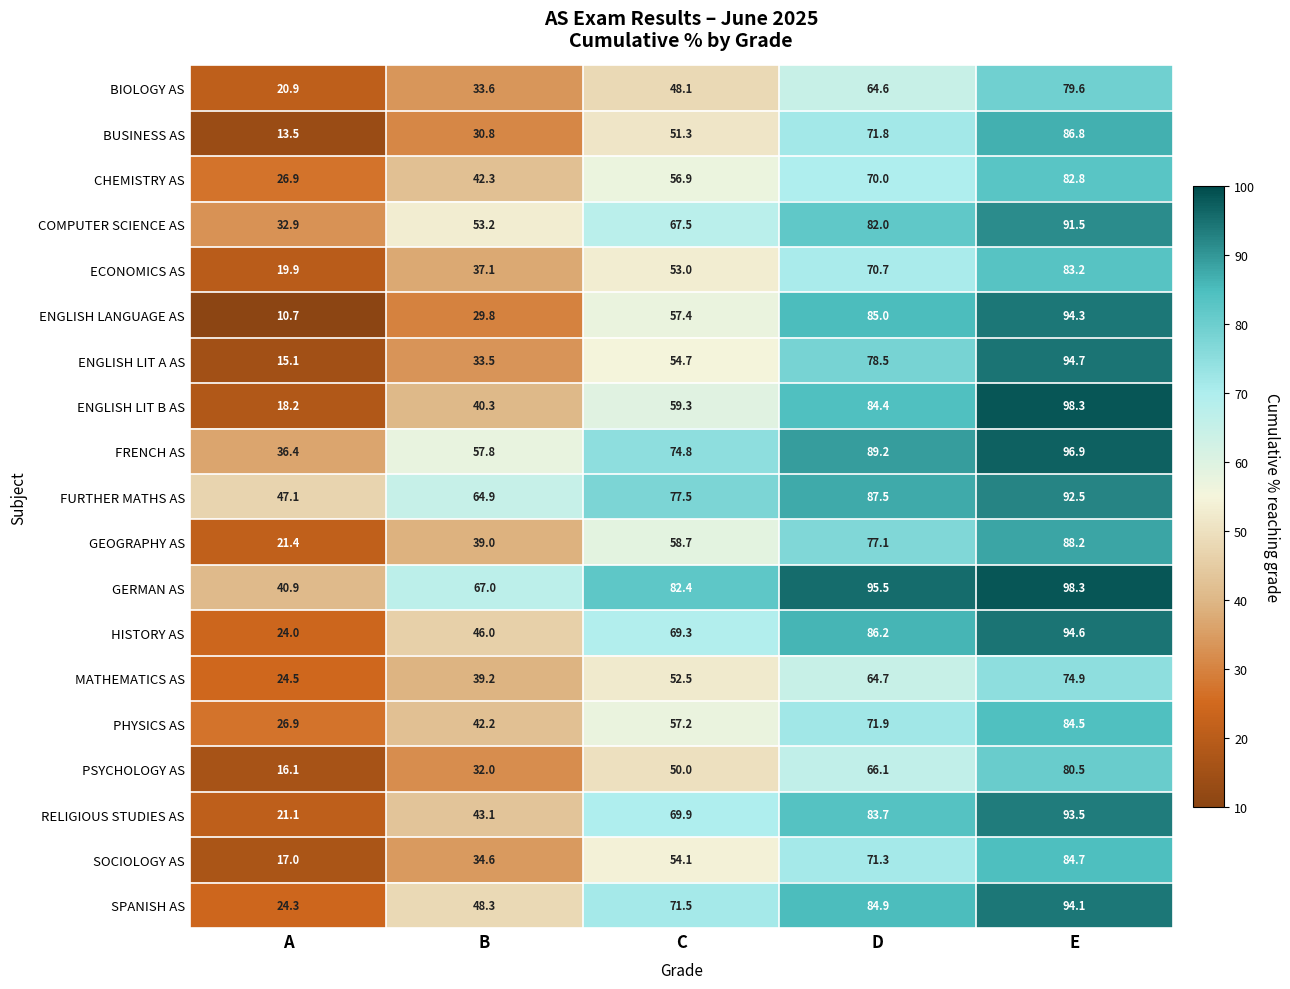

How many data points in GERMAN AS are less than 82?

2